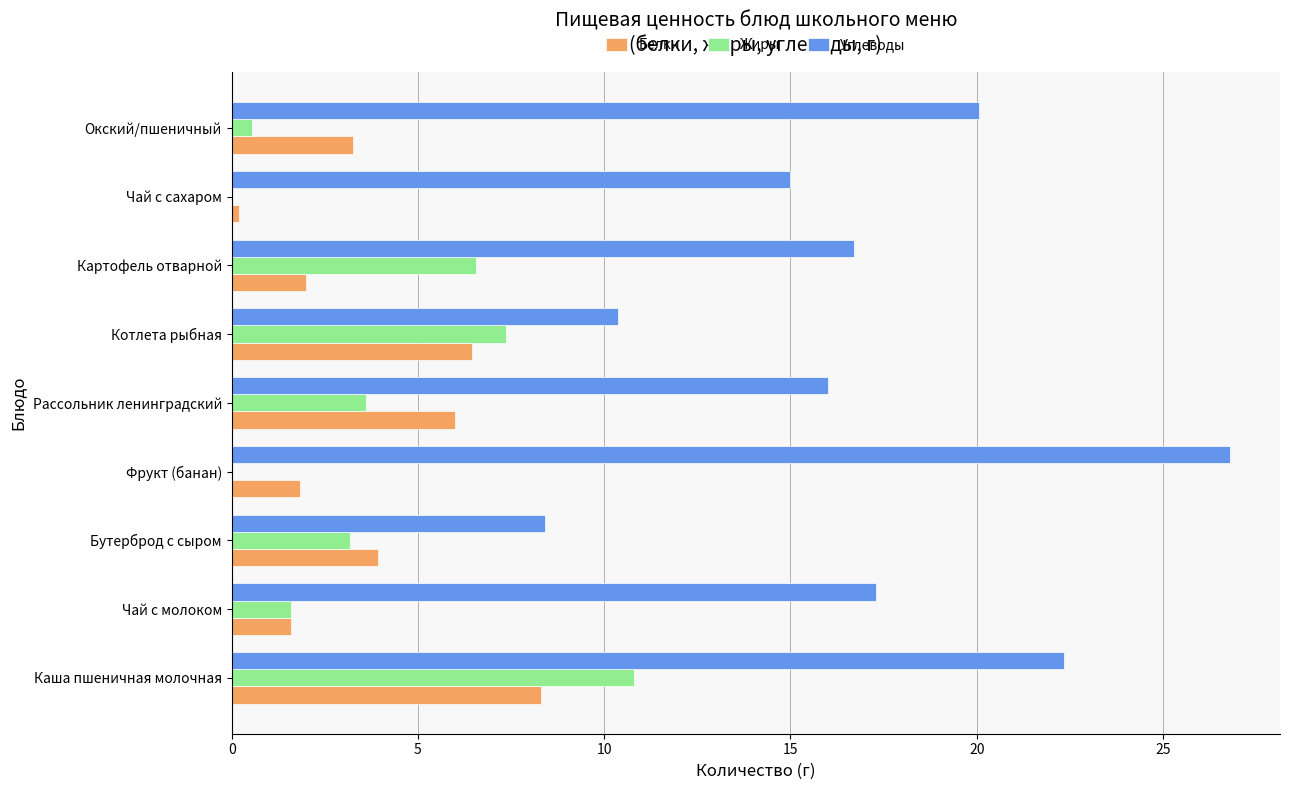

How many categories are shown in the chart?

9